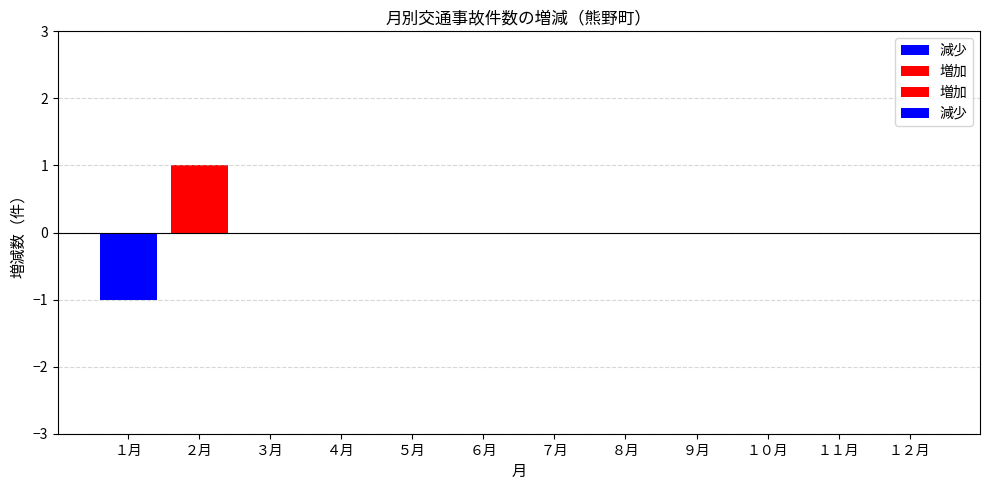

How many values are above zero?

1